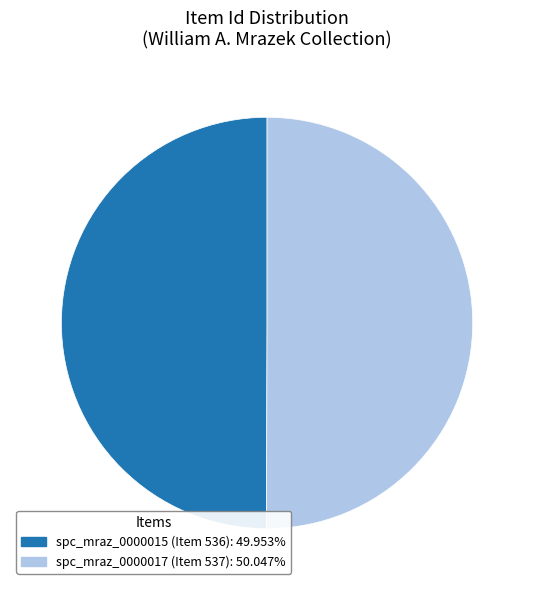

What is the ratio of the value at spc_mraz_0000015 (Item 536): 49.953% to the value at spc_mraz_0000017 (Item 537): 50.047%?

1.0